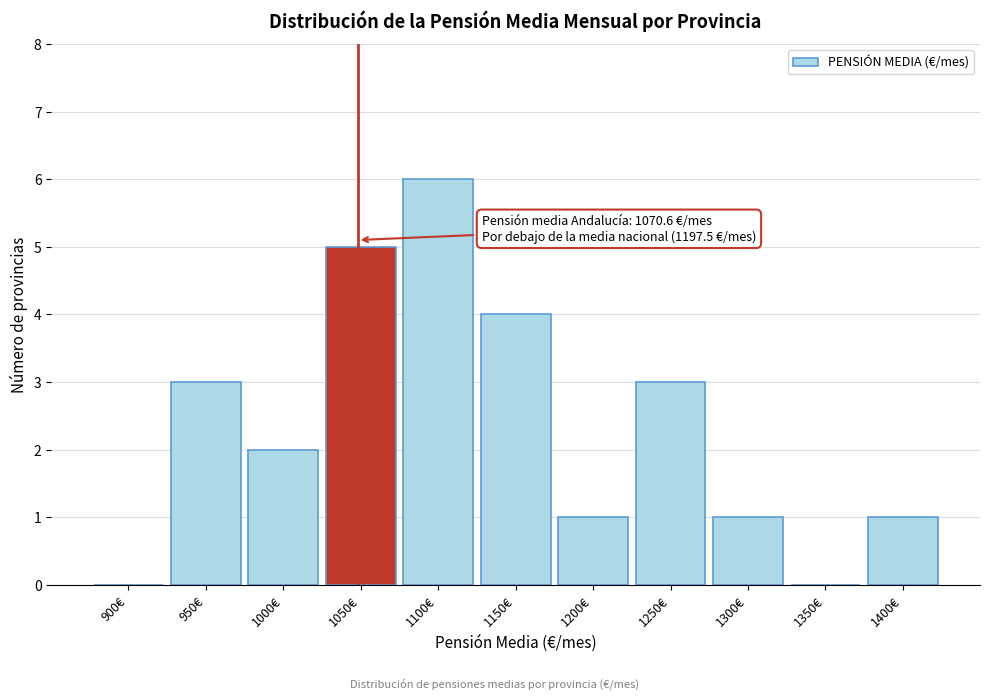

Reading right to left, list all the values displayed in this chart.

1400€=1	1350€=0	1300€=1	1250€=3	1200€=1	1150€=4	1100€=6	1050€=5	1000€=2	950€=3	900€=0